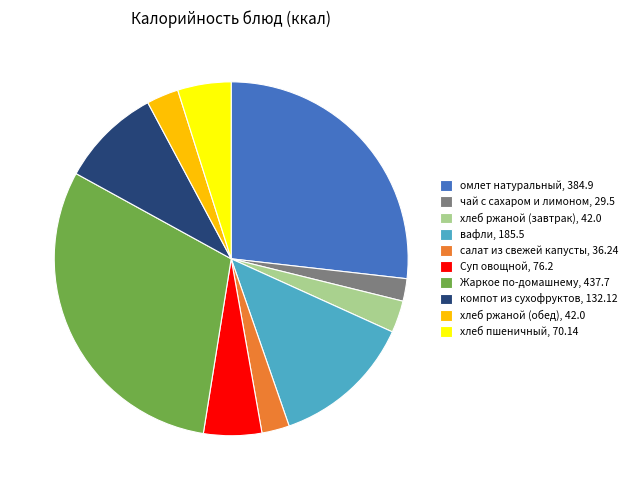

Does хлеб пшеничный represent more than half of the total?

No